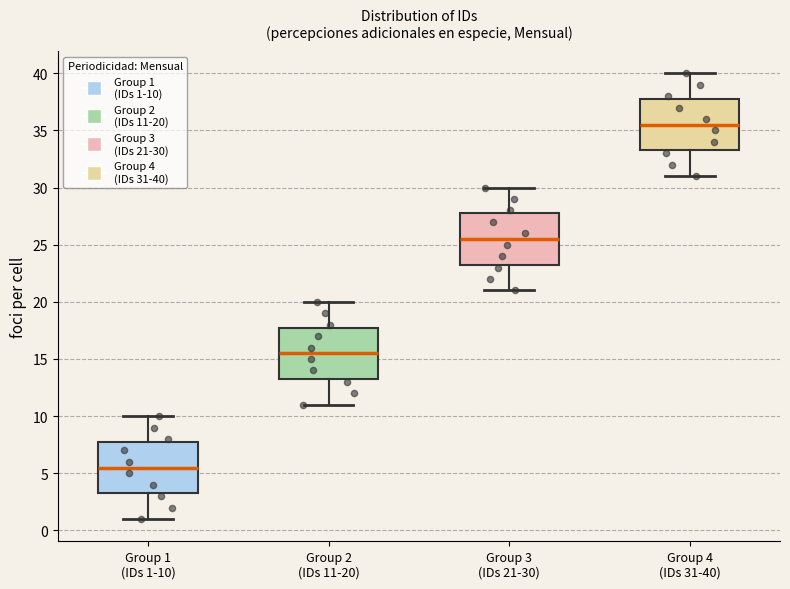

Which box's median line is the lowest?

Group 1 (IDs 1-10)